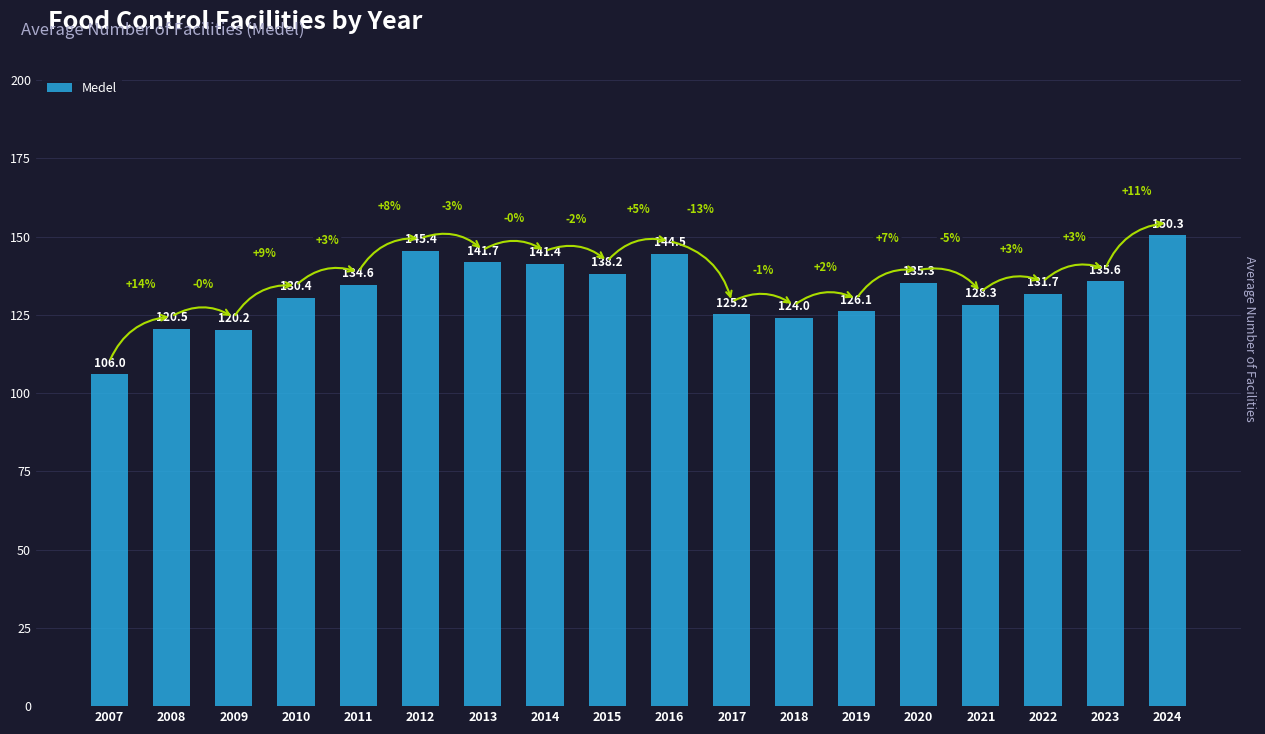

True or false: the data shows 236.4 at 2015.

False